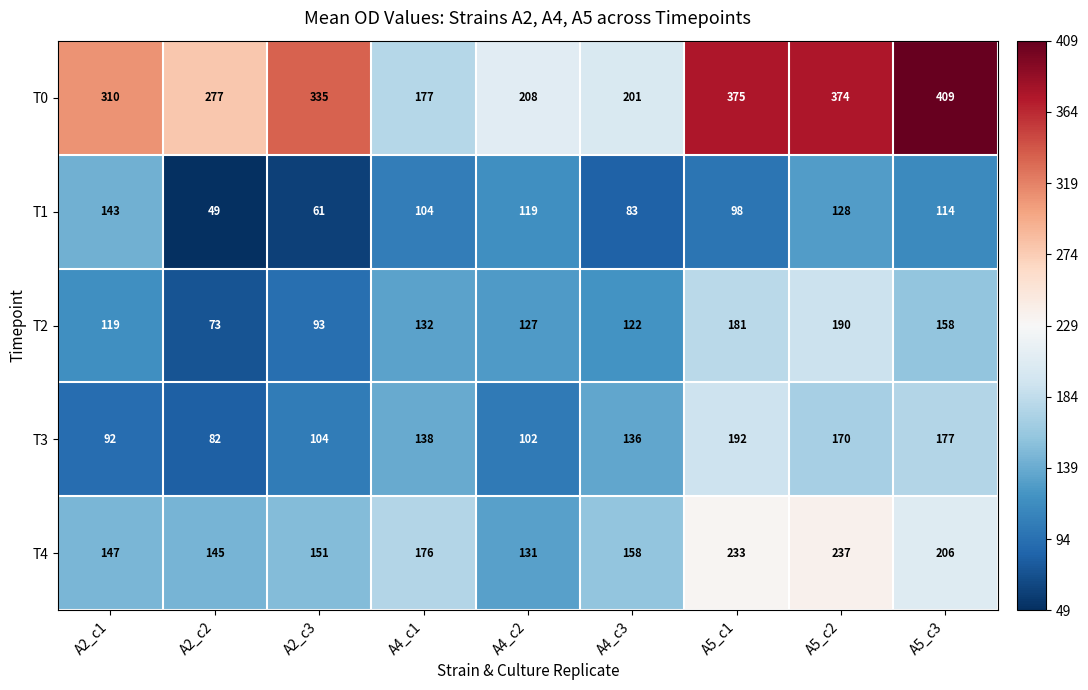

Which series changed the most between A4_c3 and A5_c2?

T0